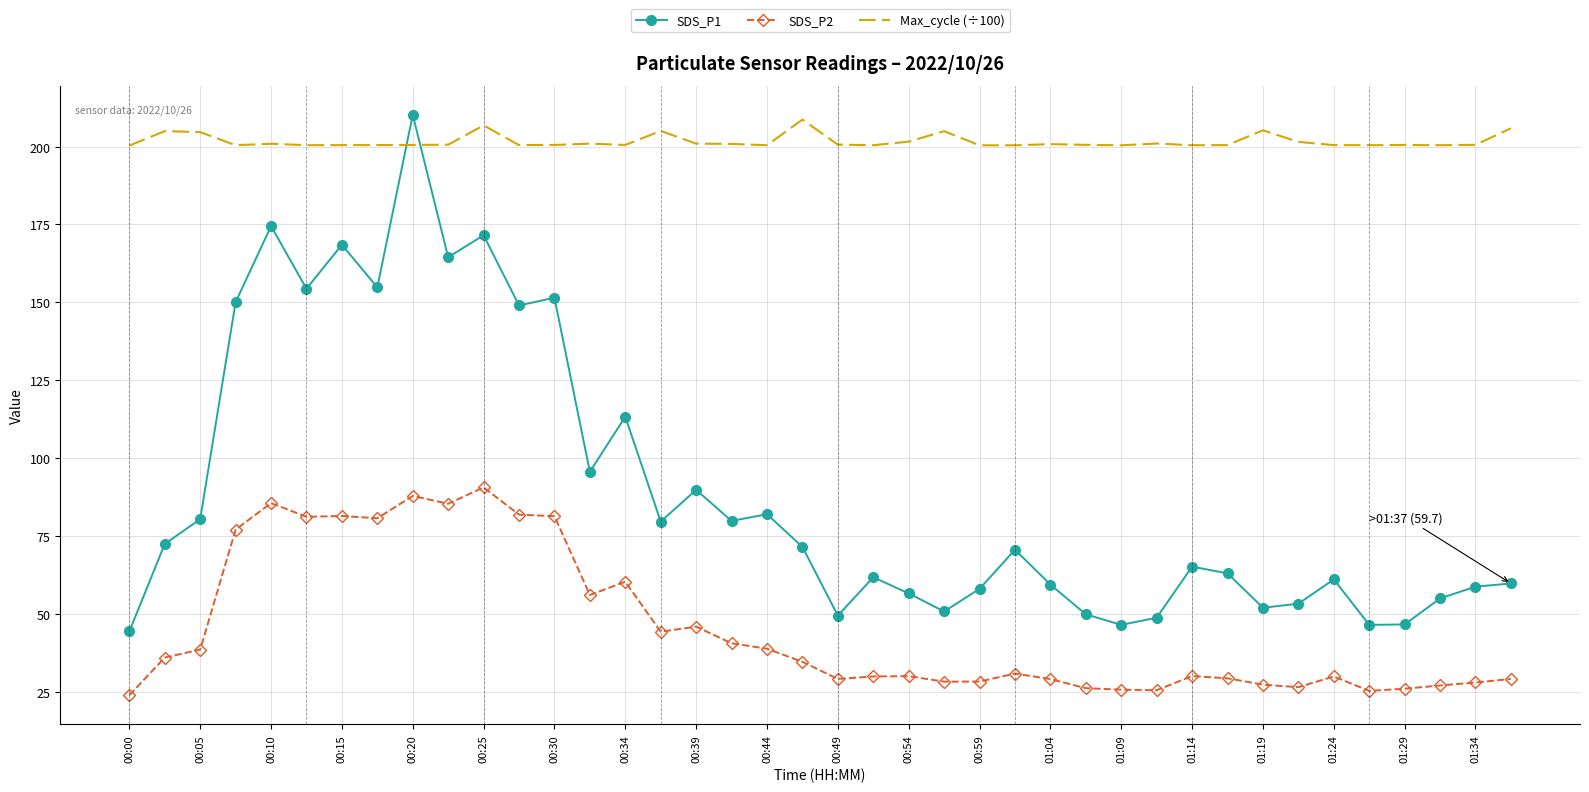

What is the difference between the maximum and minimum values in the SDS_P2 series?

66.7